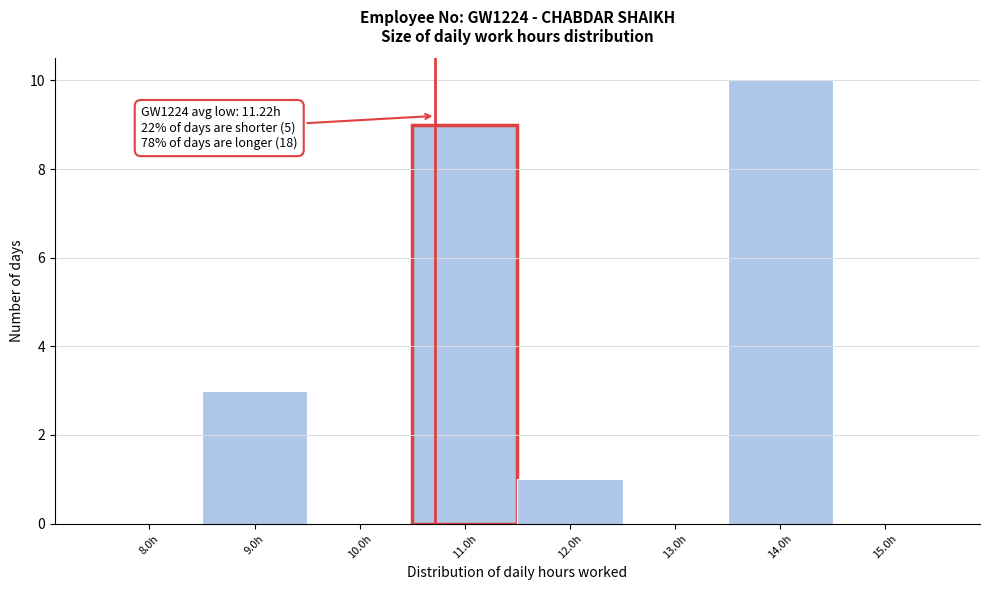

Which has a higher value, 14.0h or 13.0h?

14.0h